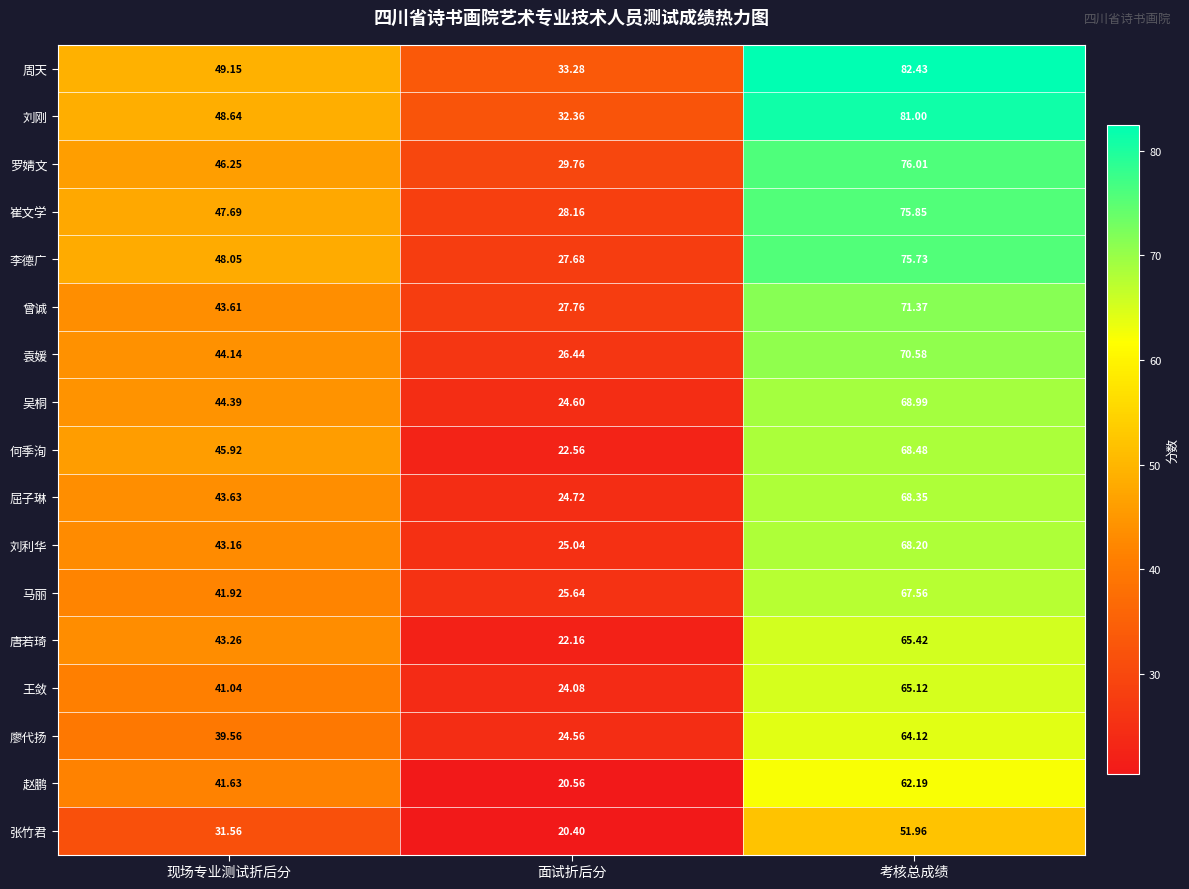

What is the total value across all series at 面试折后分?

439.8